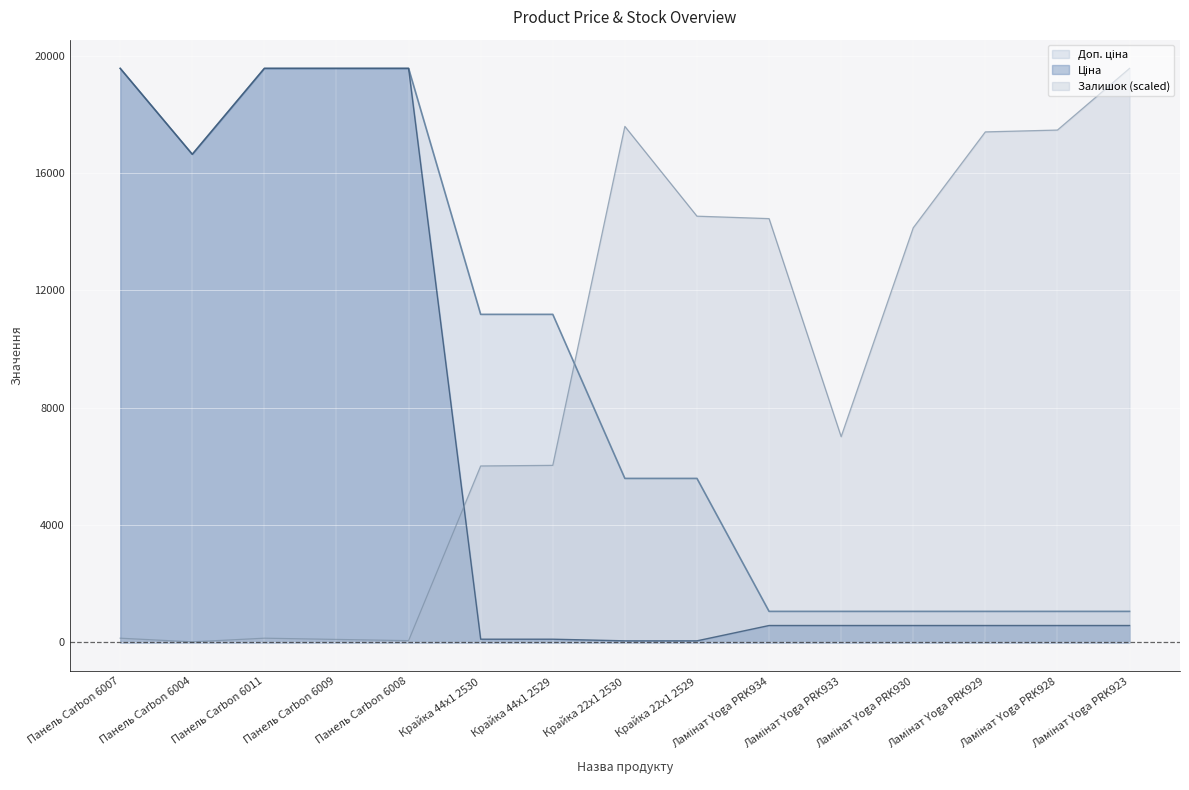

What is the label of the 12th point from the right?

Панель Carbon 6009